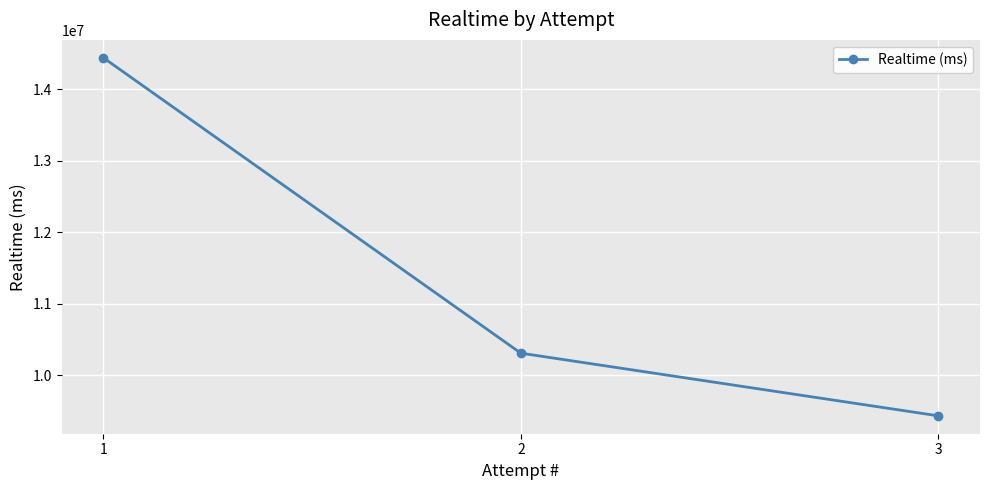

Is this an area chart (filled region under the line)?

No